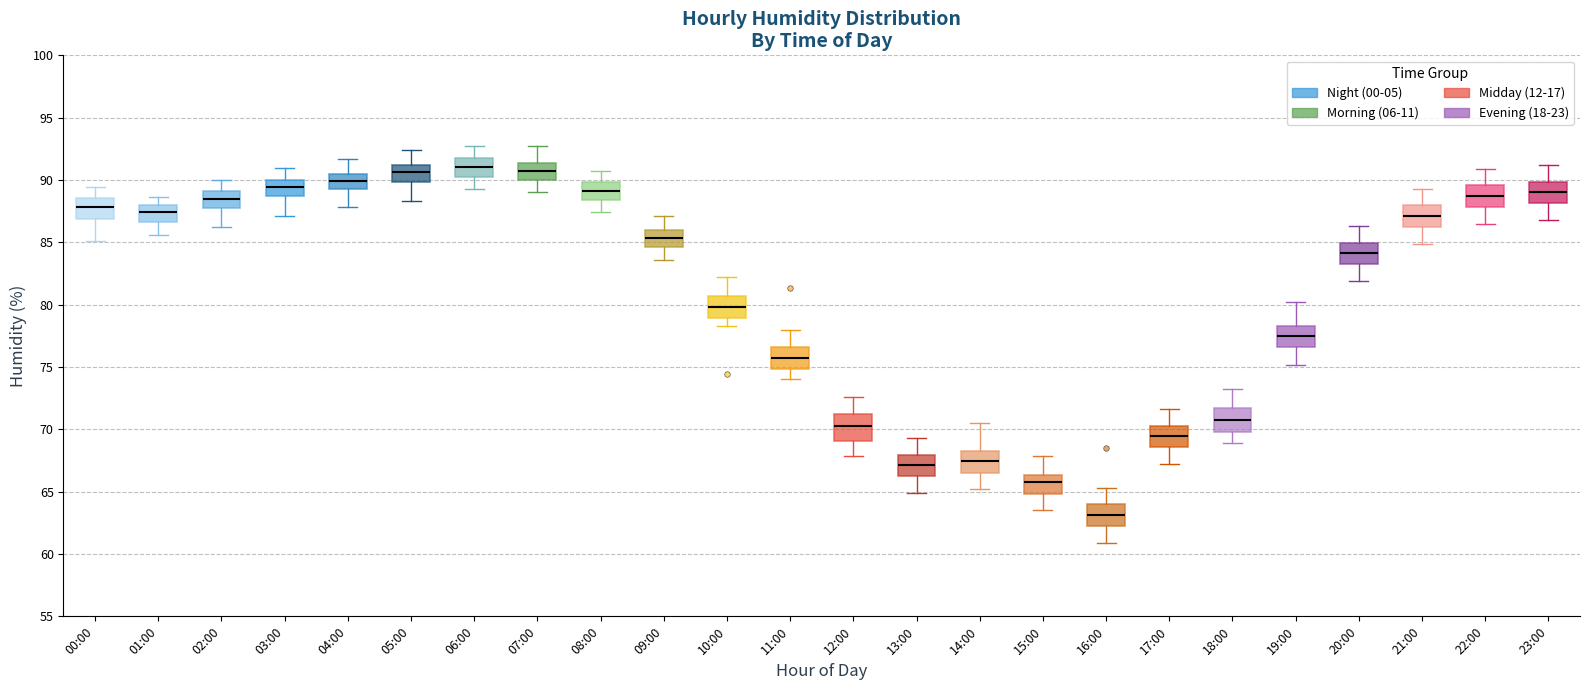

Reading left to right, transcribe this box plot: for each box, give where its median line is, the range the box spans, and where its two whiskers end, as read against the y-axis. The values are not printed on the chart, so give them approximately, as read against the axis.

00:00: median 88.0, box 87.0 to 88.5, whiskers 85.0 to 89.5
01:00: median 87.5, box 86.5 to 88.0, whiskers 85.5 to 88.5
02:00: median 88.5, box 88.0 to 89.0, whiskers 86.0 to 90.0
03:00: median 89.5, box 89.0 to 90.0, whiskers 87.0 to 91.0
04:00: median 90.0, box 89.5 to 90.5, whiskers 88.0 to 91.5
05:00: median 90.5, box 90.0 to 91.0, whiskers 88.5 to 92.5
06:00: median 91.0, box 90.5 to 91.5, whiskers 89.5 to 92.5
07:00: median 91.0, box 90.0 to 91.5, whiskers 89.0 to 92.5
08:00: median 89.0, box 88.5 to 90.0, whiskers 87.5 to 90.5
09:00: median 85.5, box 84.5 to 86.0, whiskers 83.5 to 87.0
10:00: median 80.0, box 79.0 to 80.5, whiskers 78.5 to 82.0
11:00: median 76.0, box 75.0 to 76.5, whiskers 74.0 to 78.0
12:00: median 70.5, box 69.0 to 71.0, whiskers 68.0 to 72.5
13:00: median 67.0, box 66.5 to 68.0, whiskers 65.0 to 69.5
14:00: median 67.5, box 66.5 to 68.5, whiskers 65.0 to 70.5
15:00: median 66.0, box 65.0 to 66.5, whiskers 63.5 to 68.0
16:00: median 63.0, box 62.5 to 64.0, whiskers 61.0 to 65.5
17:00: median 69.5, box 68.5 to 70.5, whiskers 67.0 to 71.5
18:00: median 71.0, box 70.0 to 72.0, whiskers 69.0 to 73.0
19:00: median 77.5, box 76.5 to 78.5, whiskers 75.0 to 80.0
20:00: median 84.0, box 83.5 to 85.0, whiskers 82.0 to 86.5
21:00: median 87.0, box 86.0 to 88.0, whiskers 85.0 to 89.5
22:00: median 89.0, box 88.0 to 89.5, whiskers 86.5 to 91.0
23:00: median 89.0, box 88.0 to 90.0, whiskers 87.0 to 91.0